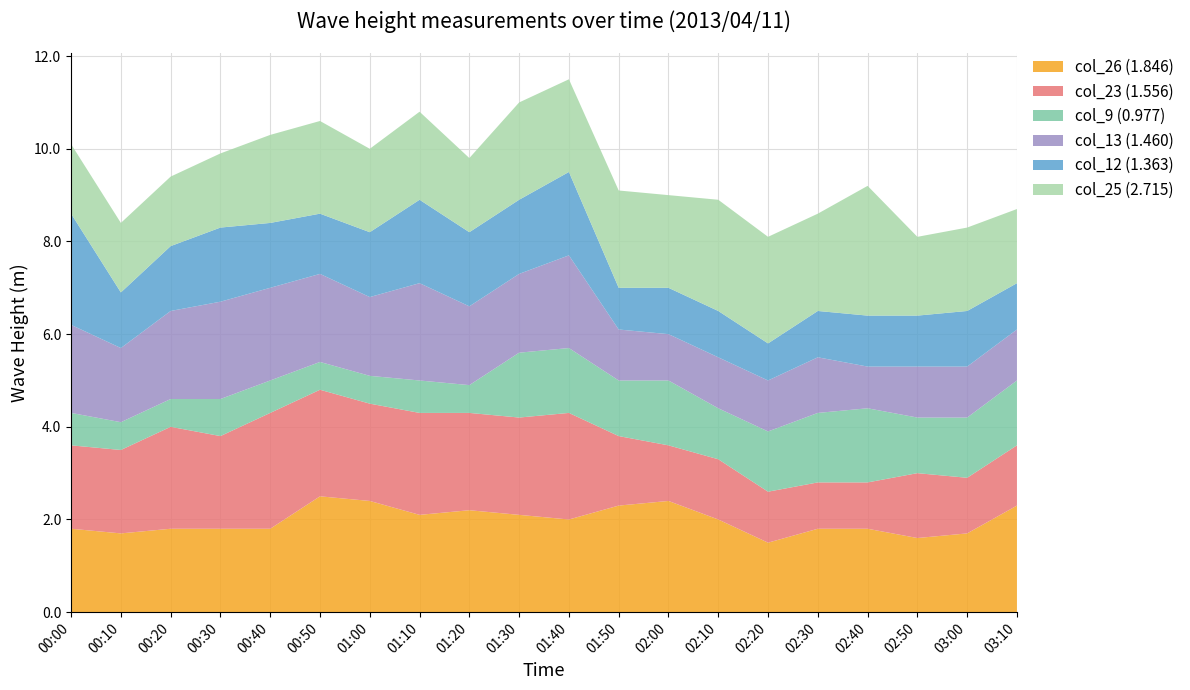

Reading right to left, list all the values displayed in this chart.

col_26 (1.846): 2.3	1.7	1.6	1.8	1.8	1.5	2.0	2.4	2.3	2.0	2.1	2.2	2.1	2.4	2.5	1.8	1.8	1.8	1.7	1.8
col_23 (1.556): 1.3	1.2	1.4	1.0	1.0	1.1	1.3	1.2	1.5	2.3	2.1	2.1	2.2	2.1	2.3	2.5	2.0	2.2	1.8	1.8
col_9 (0.977): 1.4	1.3	1.2	1.6	1.5	1.3	1.1	1.4	1.2	1.4	1.4	0.6	0.7	0.6	0.6	0.7	0.8	0.6	0.6	0.7
col_13 (1.460): 1.1	1.1	1.1	0.9	1.2	1.1	1.1	1.0	1.1	2.0	1.7	1.7	2.1	1.7	1.9	2.0	2.1	1.9	1.6	1.9
col_12 (1.363): 1.0	1.2	1.1	1.1	1.0	0.8	1.0	1.0	0.9	1.8	1.6	1.6	1.8	1.4	1.3	1.4	1.6	1.4	1.2	2.4
col_25 (2.715): 1.6	1.8	1.7	2.8	2.1	2.3	2.4	2.0	2.1	2.0	2.1	1.6	1.9	1.8	2.0	1.9	1.6	1.5	1.5	1.5